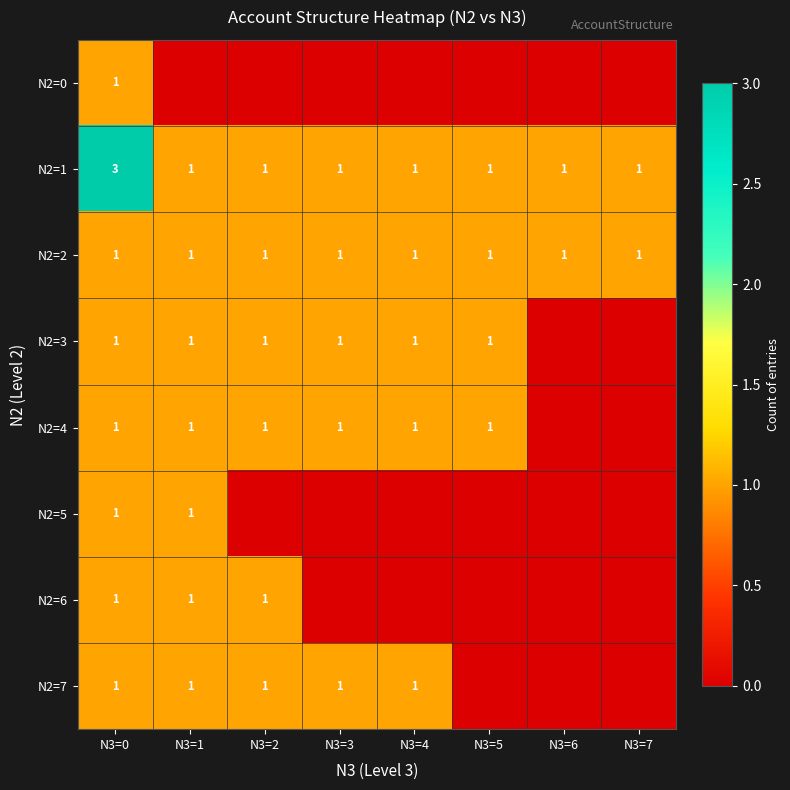

At which category is the sum across all series the highest?

N3=0